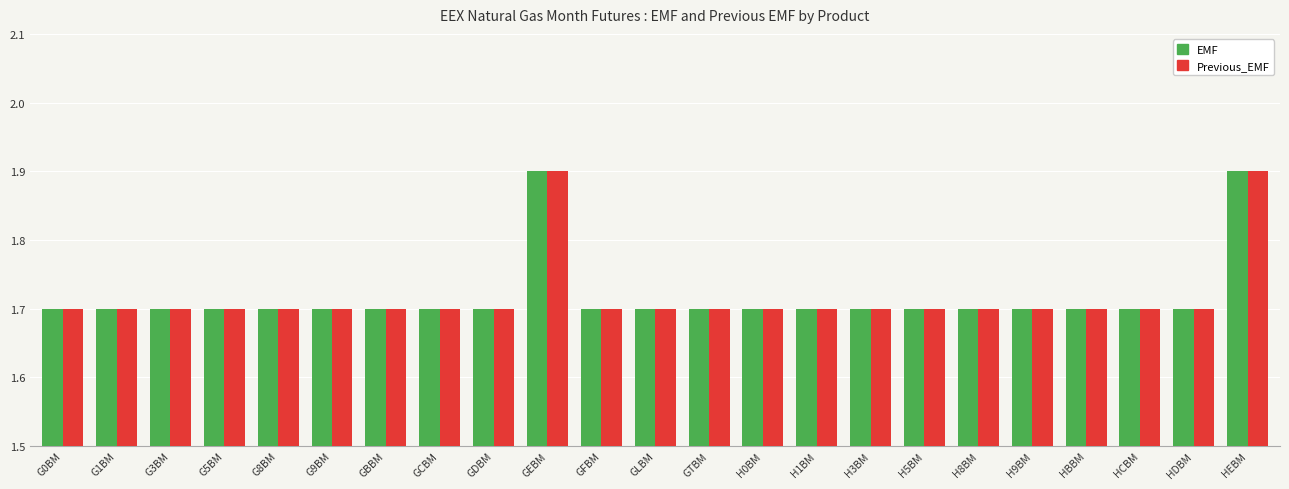

How many data points does each series have?

23